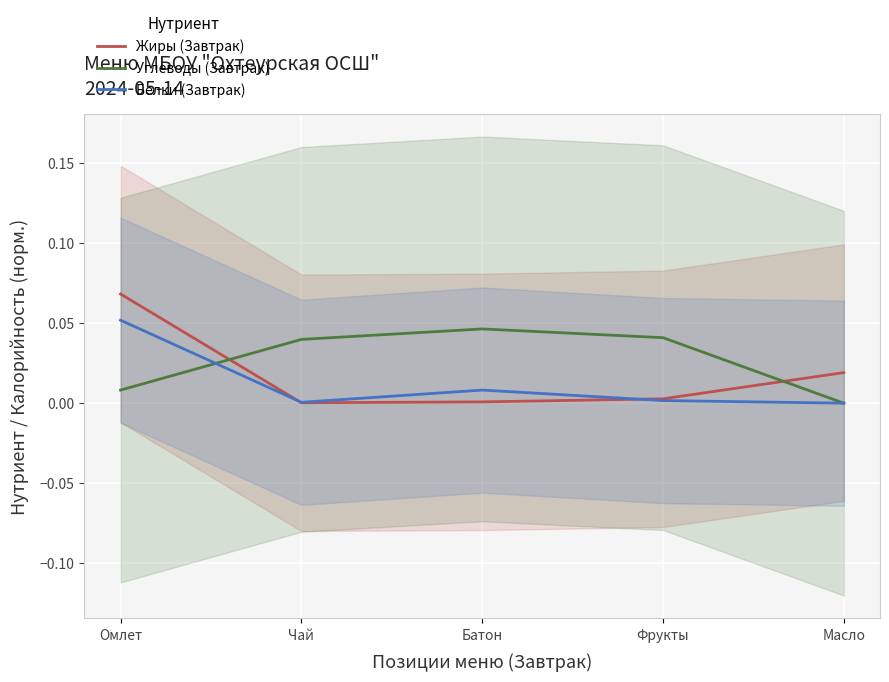

True or false: Жиры (Завтрак) has a value of 0.1 at Омлет.

True